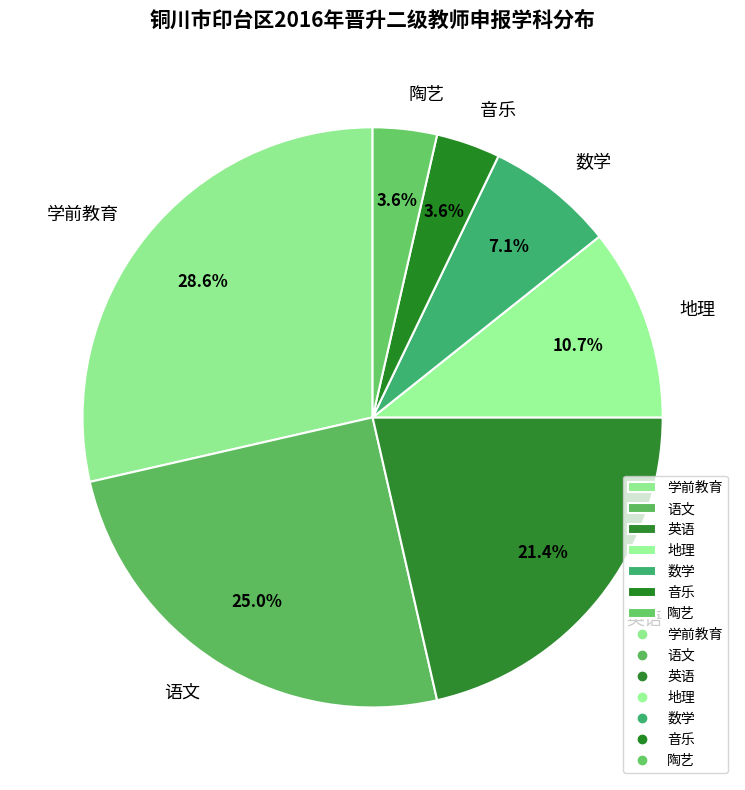

To the nearest percent, what is the difference between the 音乐 and 学前教育 slice percentages?

25%